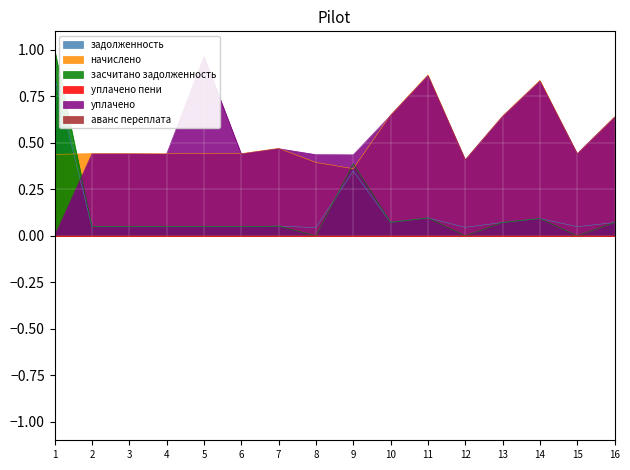

Between 1 and 13, which series saw the biggest shift?

засчитано задолженность